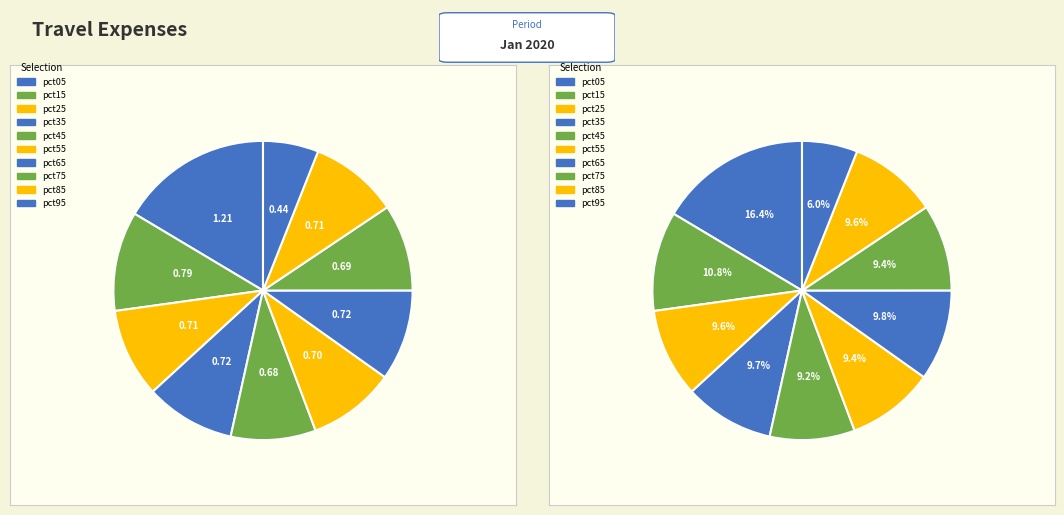

To the nearest percent, what is the difference between the pct45 and pct05 slice percentages?

7%